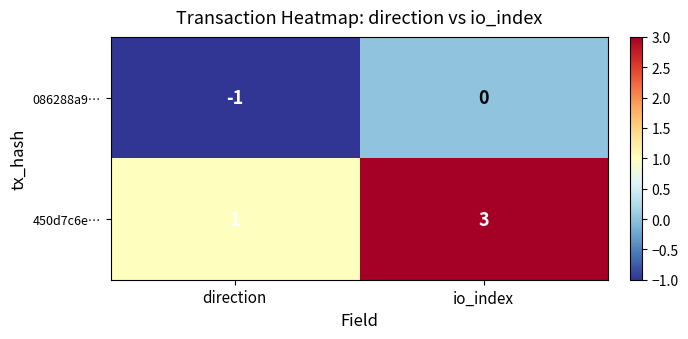

Which series changed the most between direction and io_index?

450d7c6e…